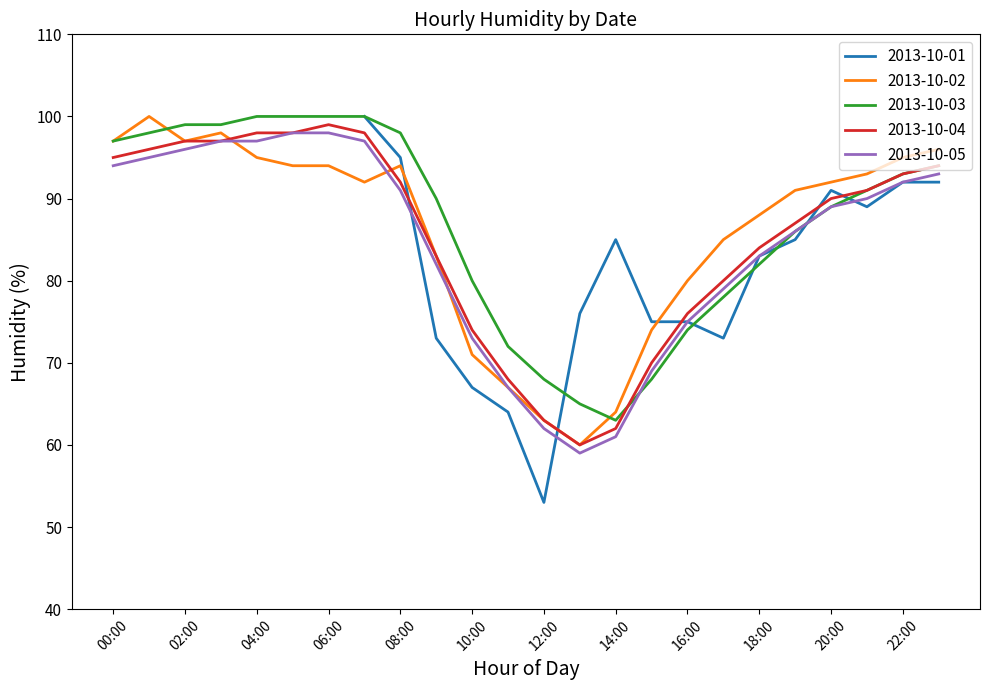

What is the value of the 2013-10-03 point at the 17th from the left?

74